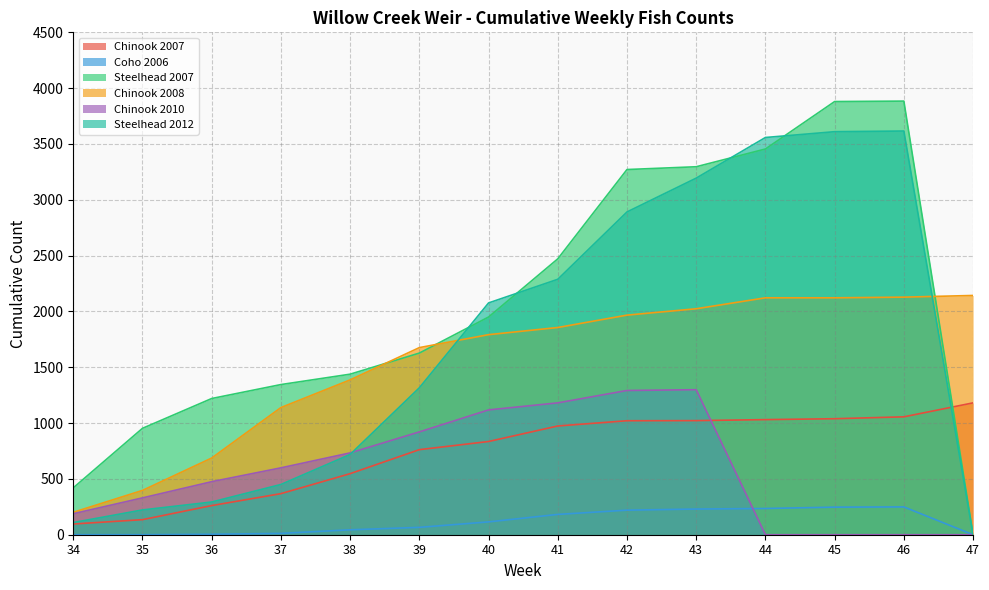

What is the difference between the highest and lowest values at 34?

420